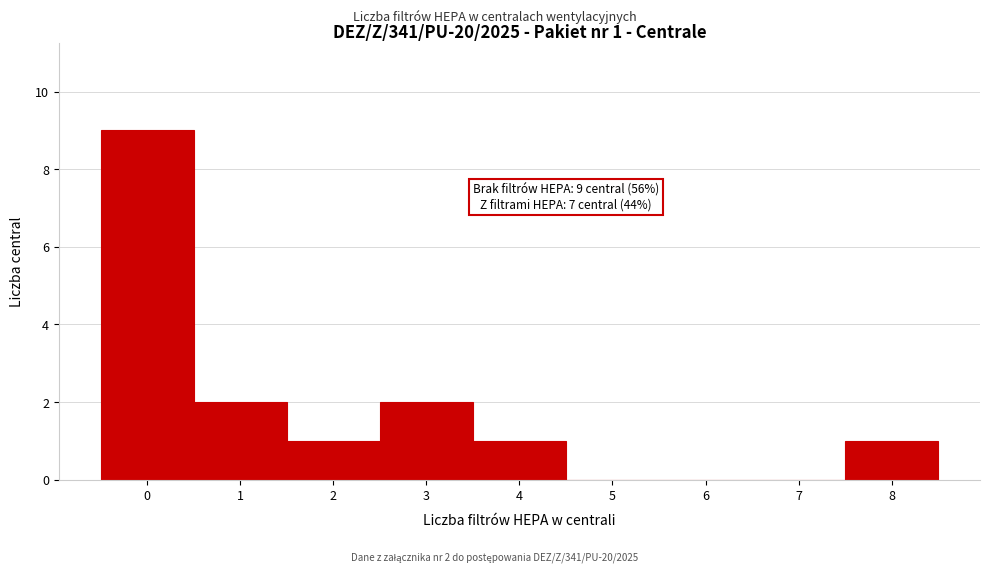

Over which range of the x-axis is the bar tallest?

-0.5 to 0.5